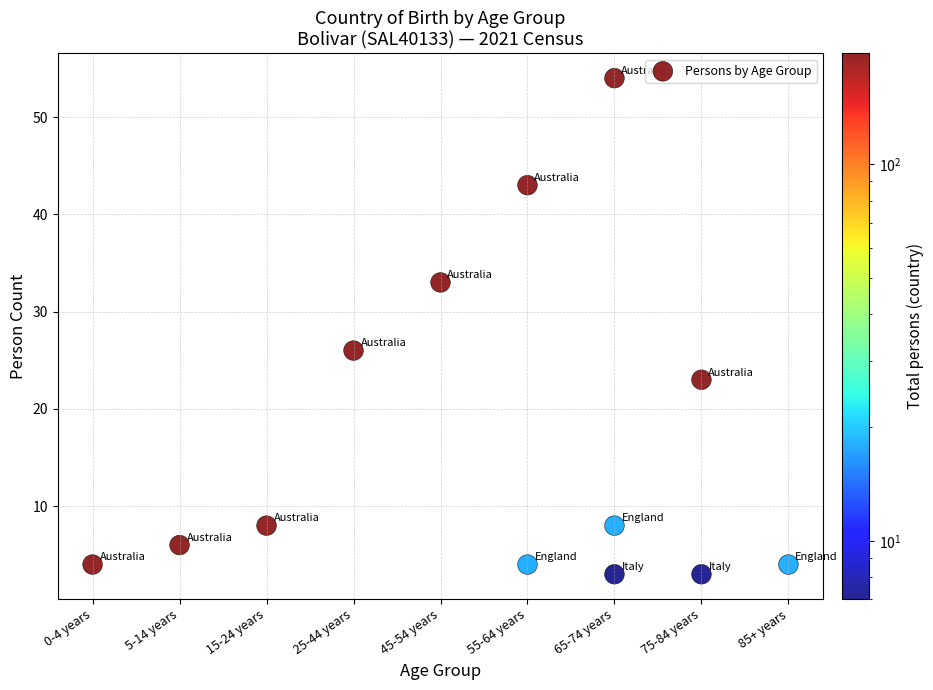

What Y value in the scatter plot is closest to 28?

26